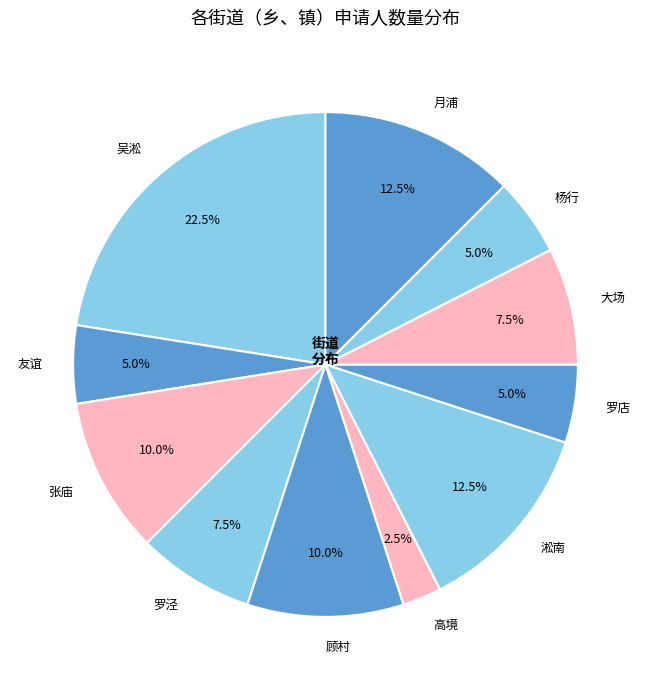

What is the total percentage of 大场 and 高境?

10.0%